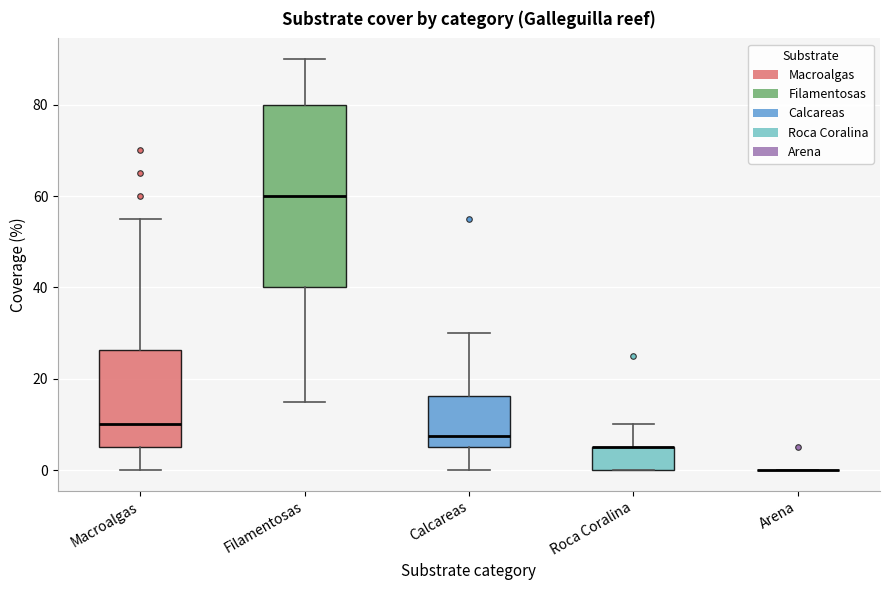

Comparing the boxes themselves (not the whiskers), which one is the tallest?

Filamentosas